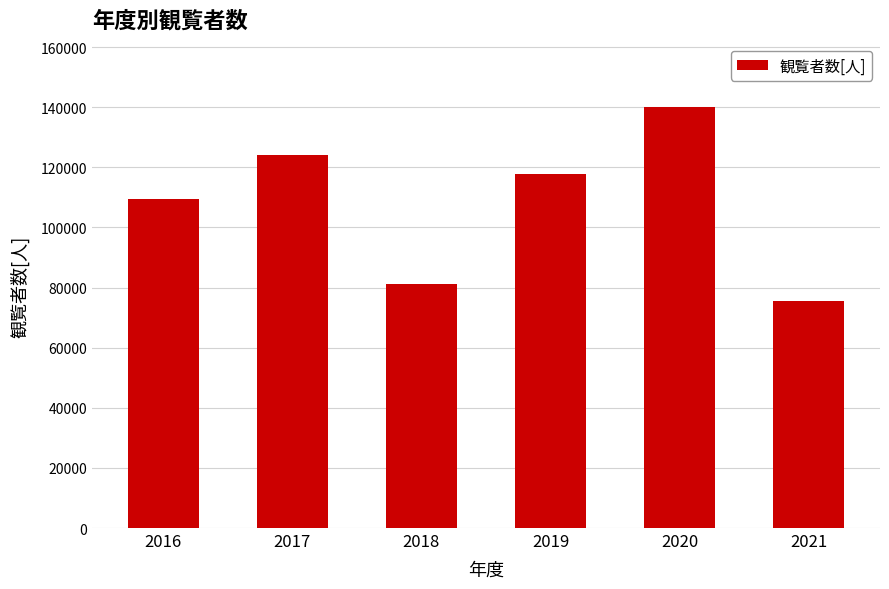

What is the difference between the maximum and minimum values?

64613